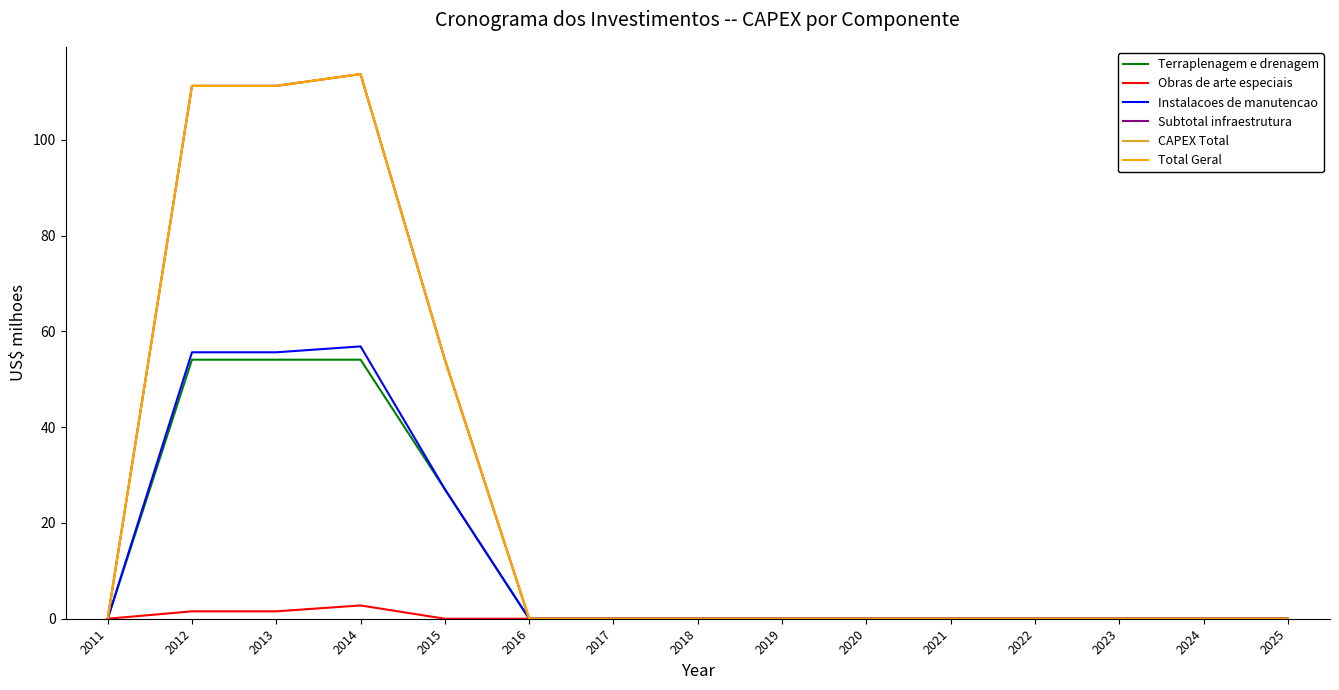

Is the value of Obras de arte especiais at 2018 greater than the value of Subtotal infraestrutura at 2011?

No